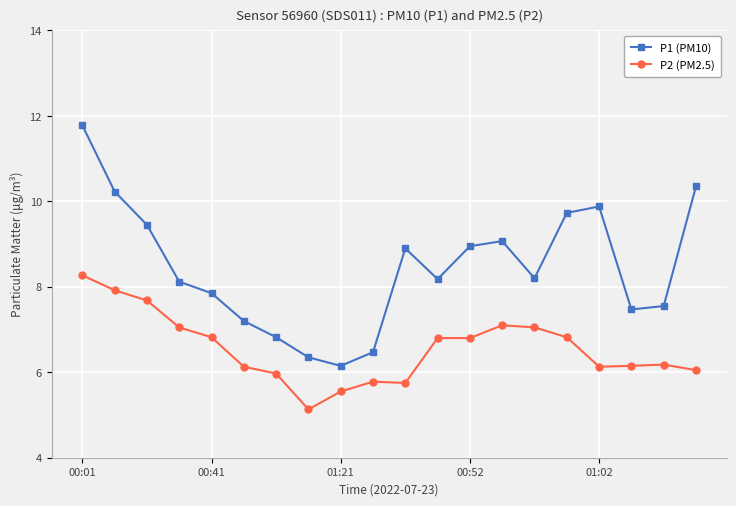

What are all the series names shown in the legend?

P1 (PM10), P2 (PM2.5)